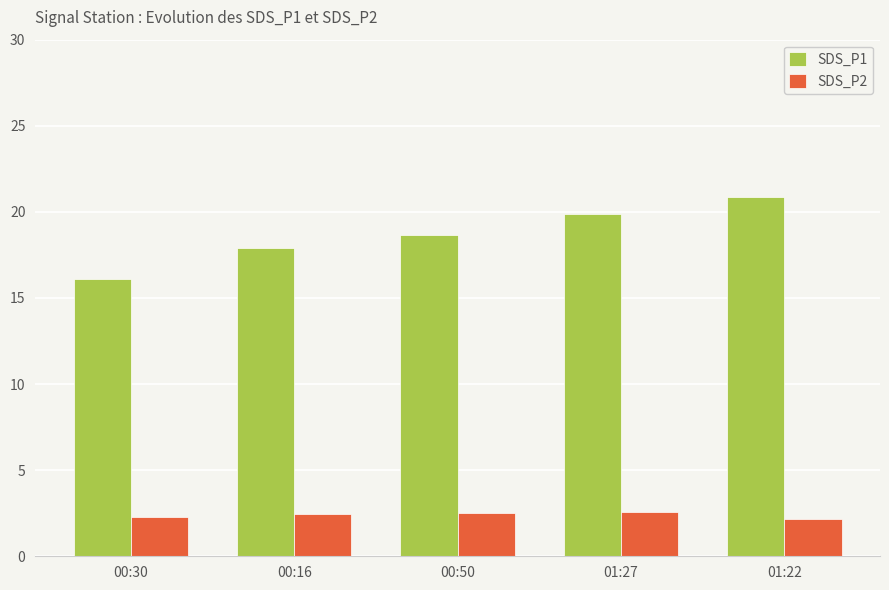

List the series in order of their peak value, highest first.

SDS_P1, SDS_P2